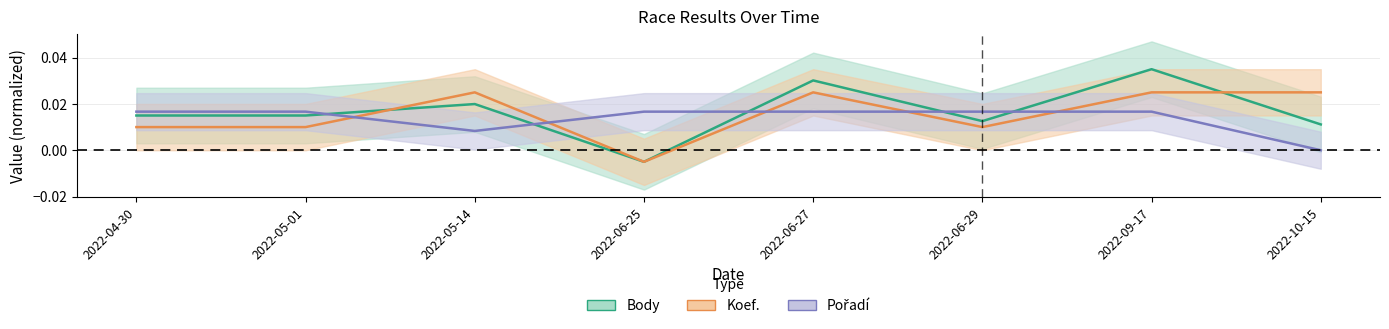

List the series in order of their peak value, lowest first.

Pořadí, Koef., Body